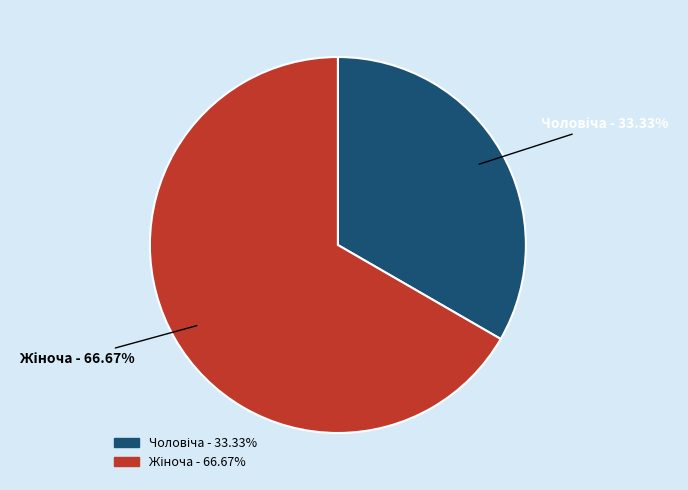

What percentage do Жіноча and Чоловіча together represent?

100.0%